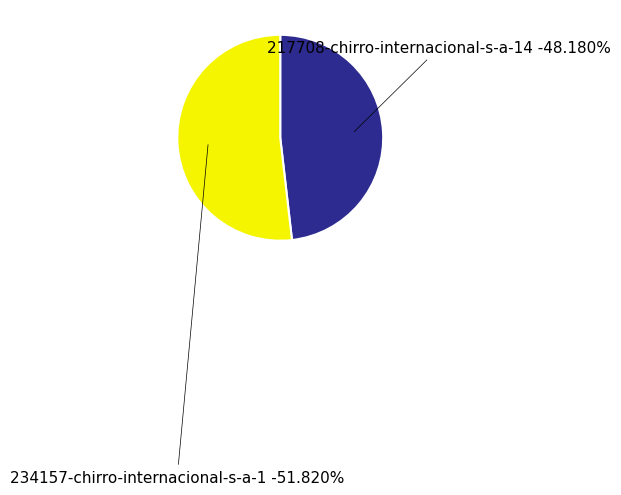

To the nearest percent, what portion does 217708-chirro-internacional-s-a-14 represent?

48%